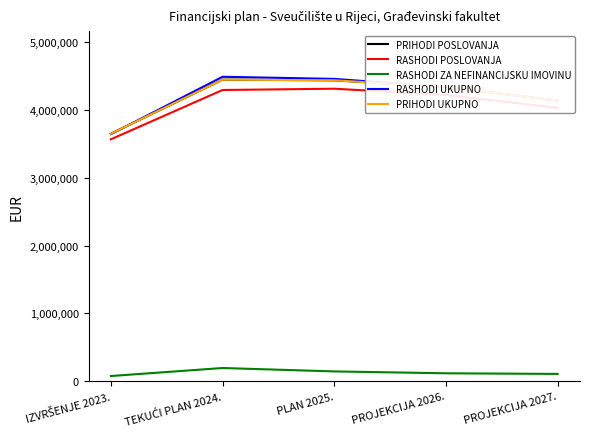

Which series has the largest range (max minus min)?

RASHODI UKUPNO